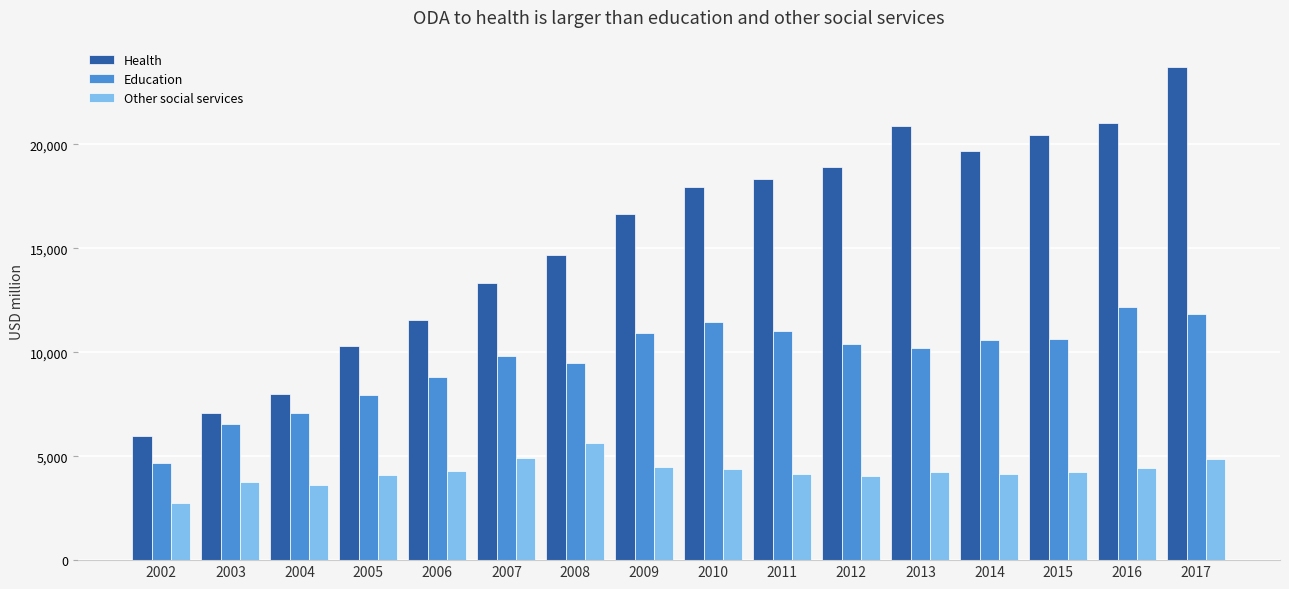

What are all the series names shown in the legend?

Health, Education, Other social services